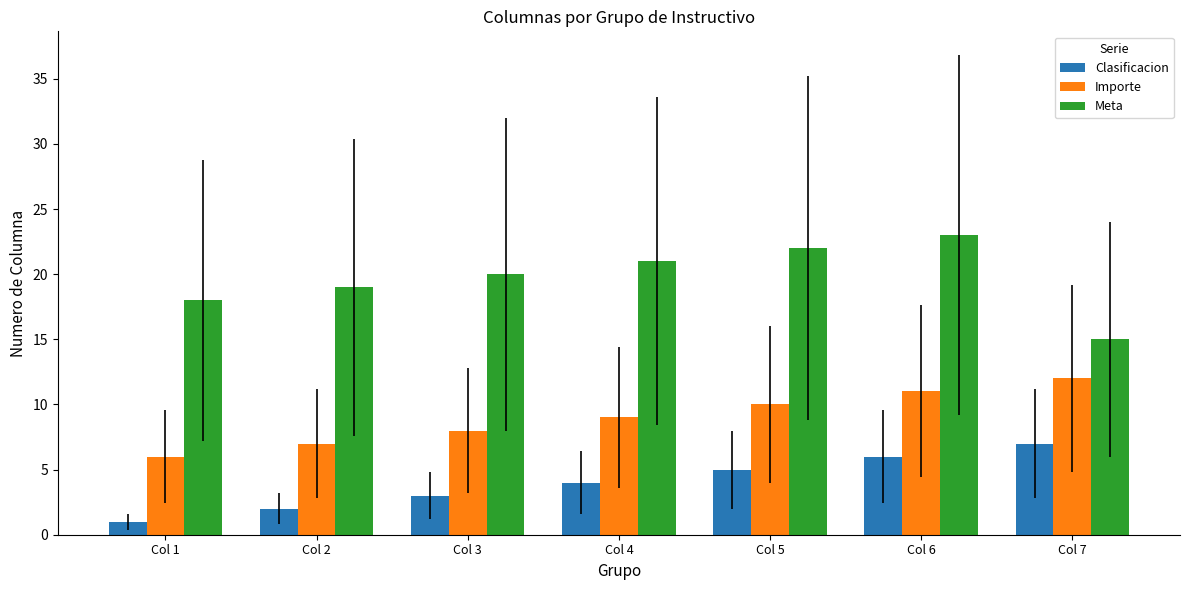

Which series has the largest total across all categories?

Meta